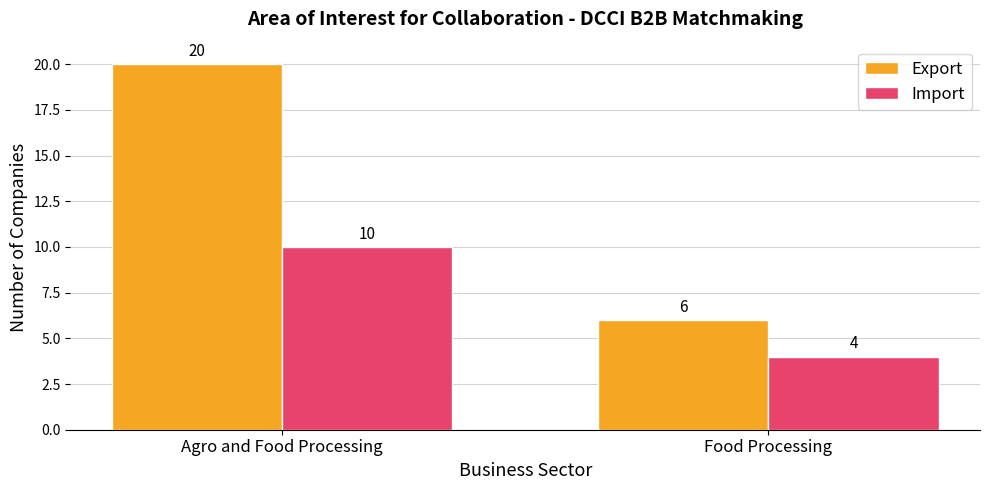

How many groups of bars are there?

2